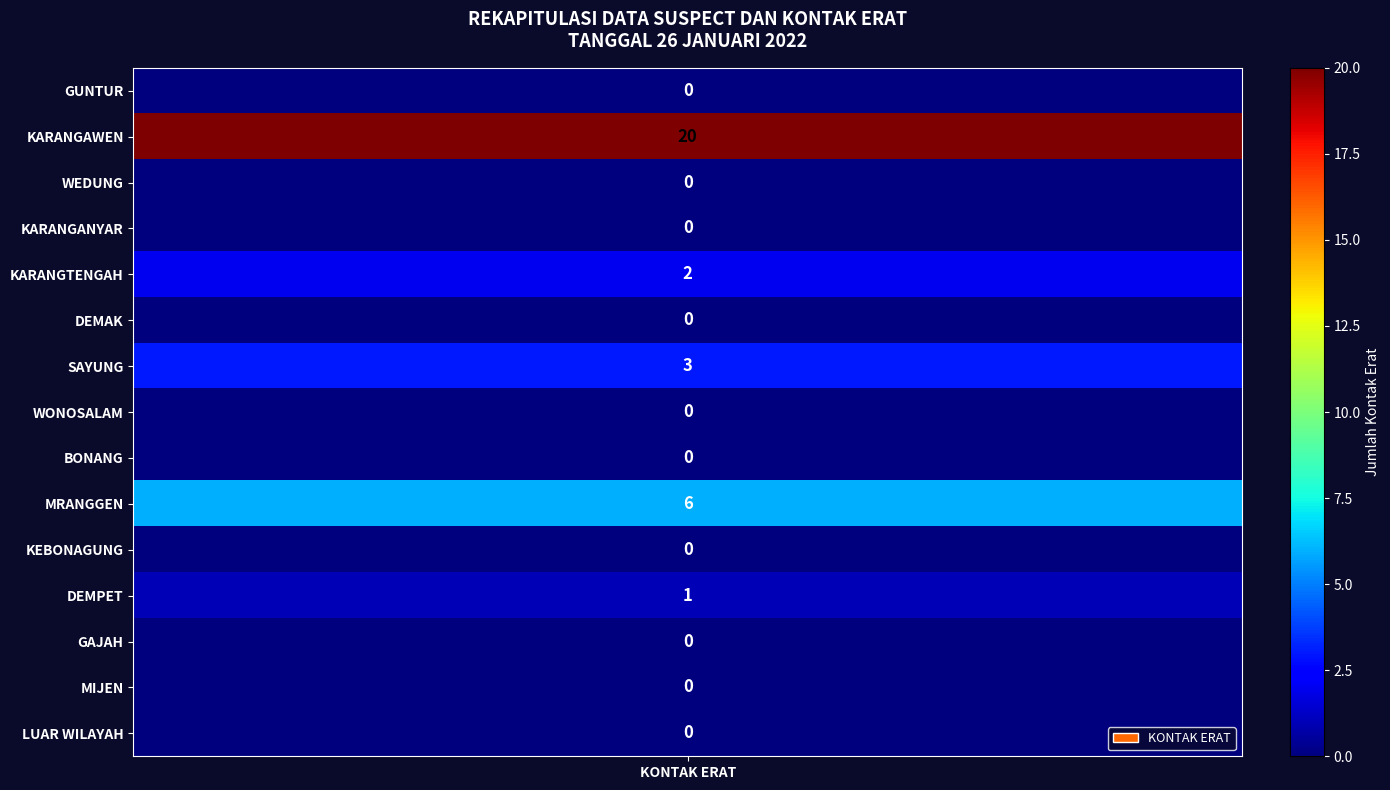

Which label corresponds to the largest value in the chart?

KARANGAWEN